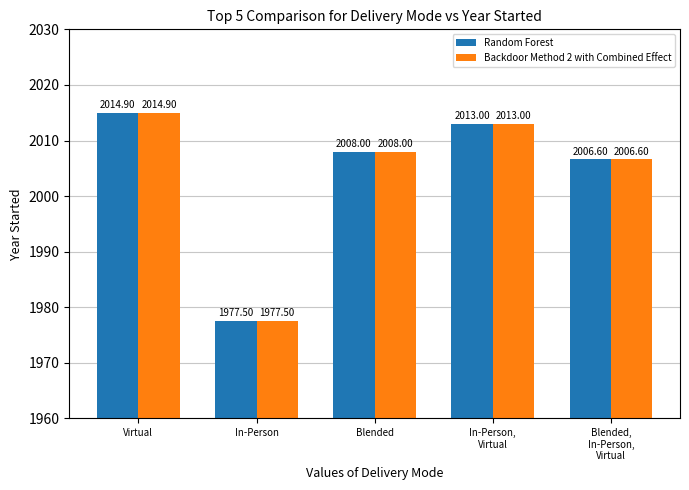

Where does the Random Forest series first go above 2008?

Virtual